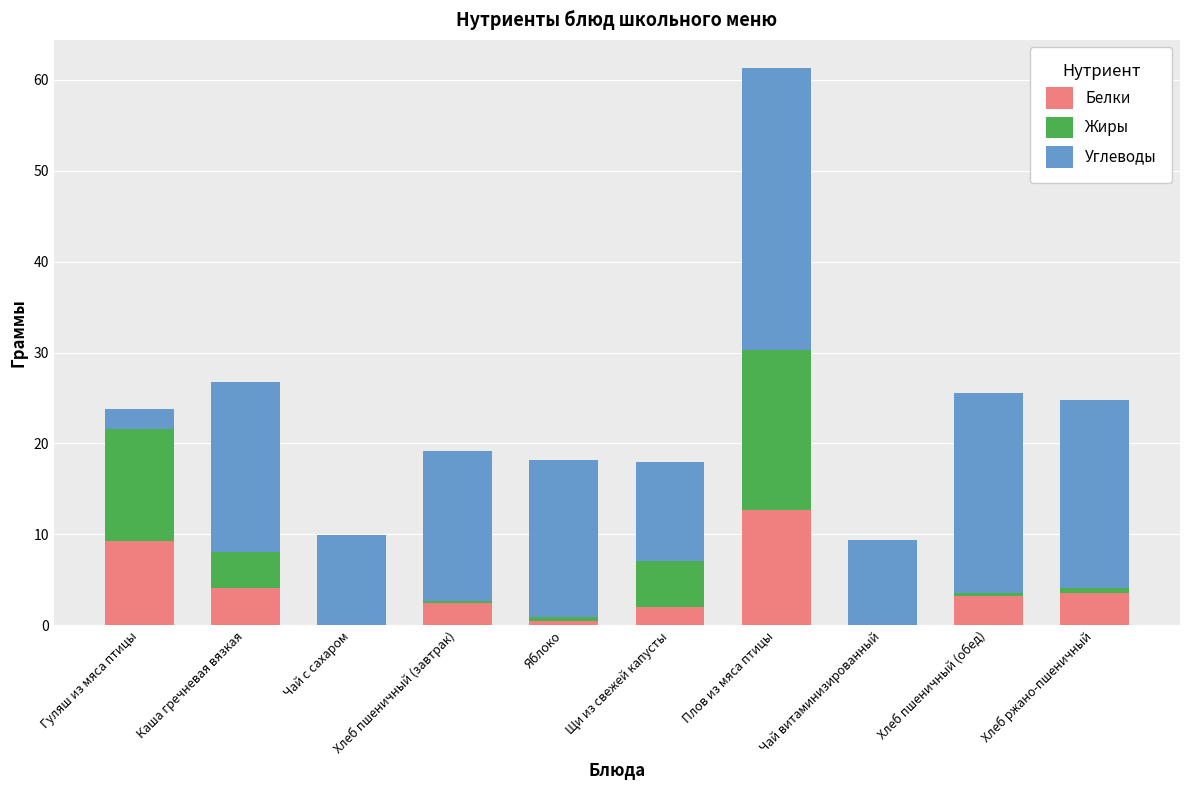

What is the highest value of the Белки series?

12.7